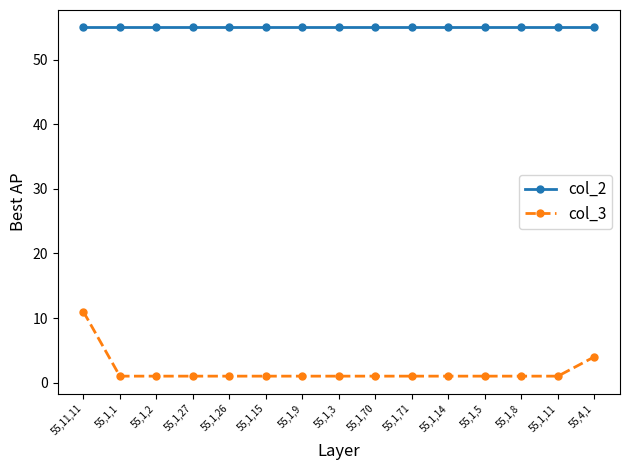

List the series in order of their overall mean, highest first.

col_2, col_3